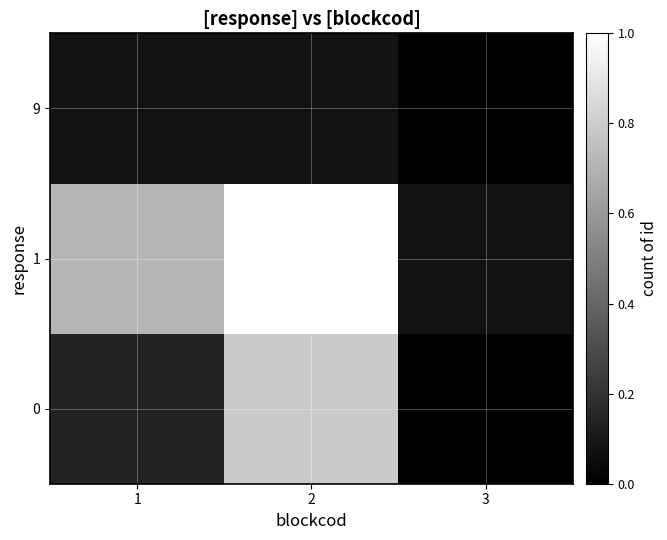

Which label corresponds to the smallest value in the chart?

3